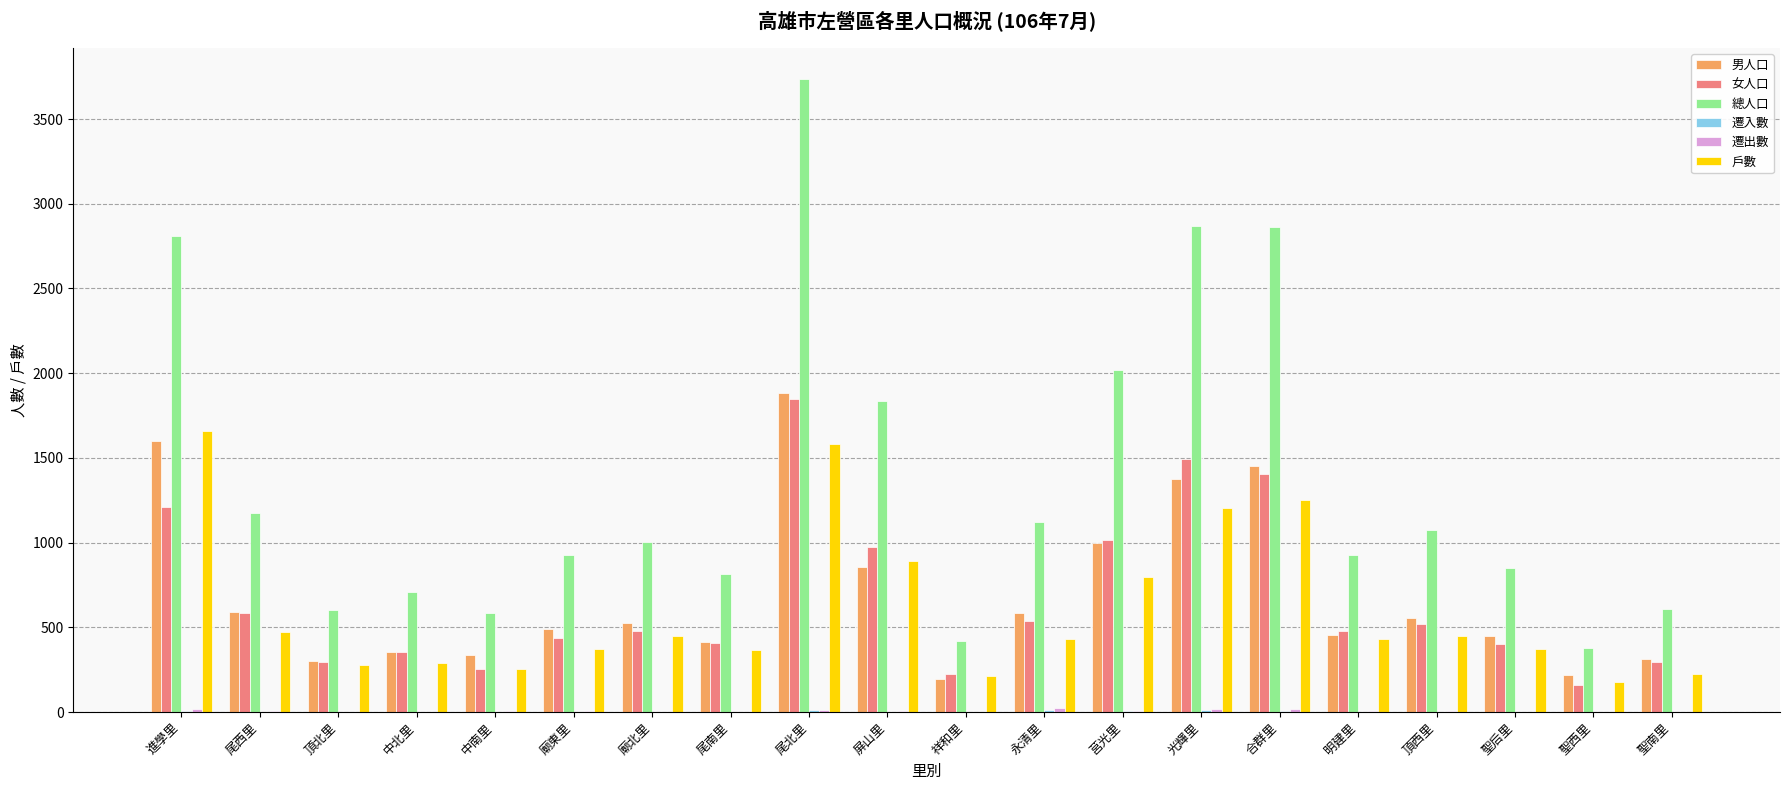

Which series has the largest total across all categories?

總人口